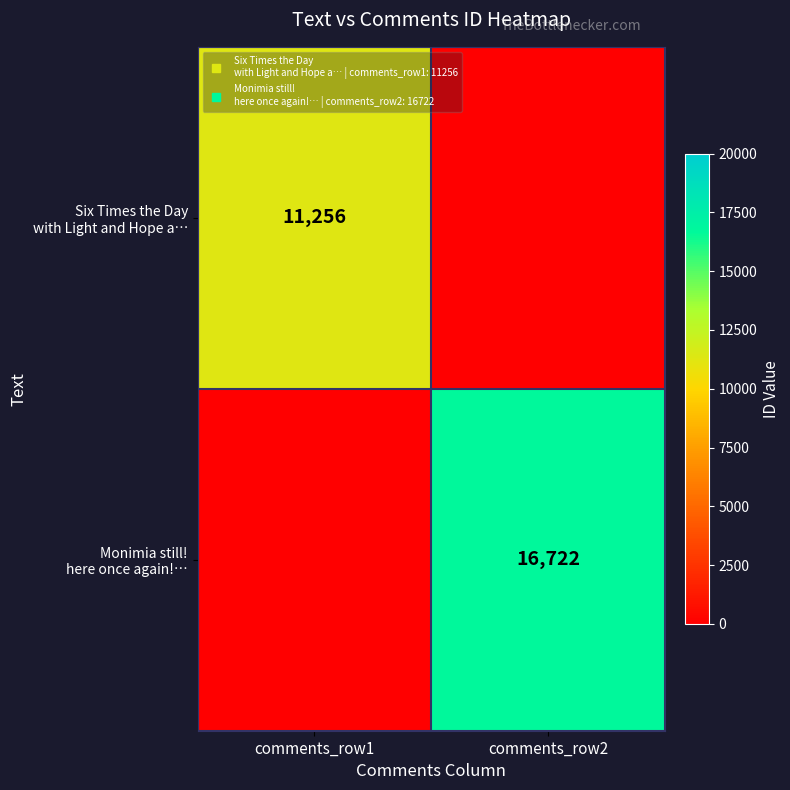

What is the greatest value displayed?

16722